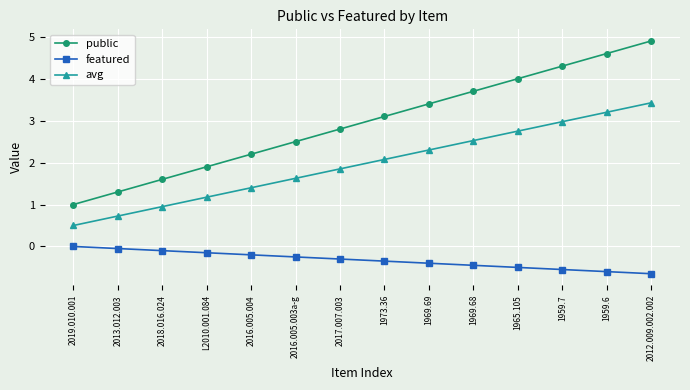

What is the label of the 5th point from the left?

2016.005.004